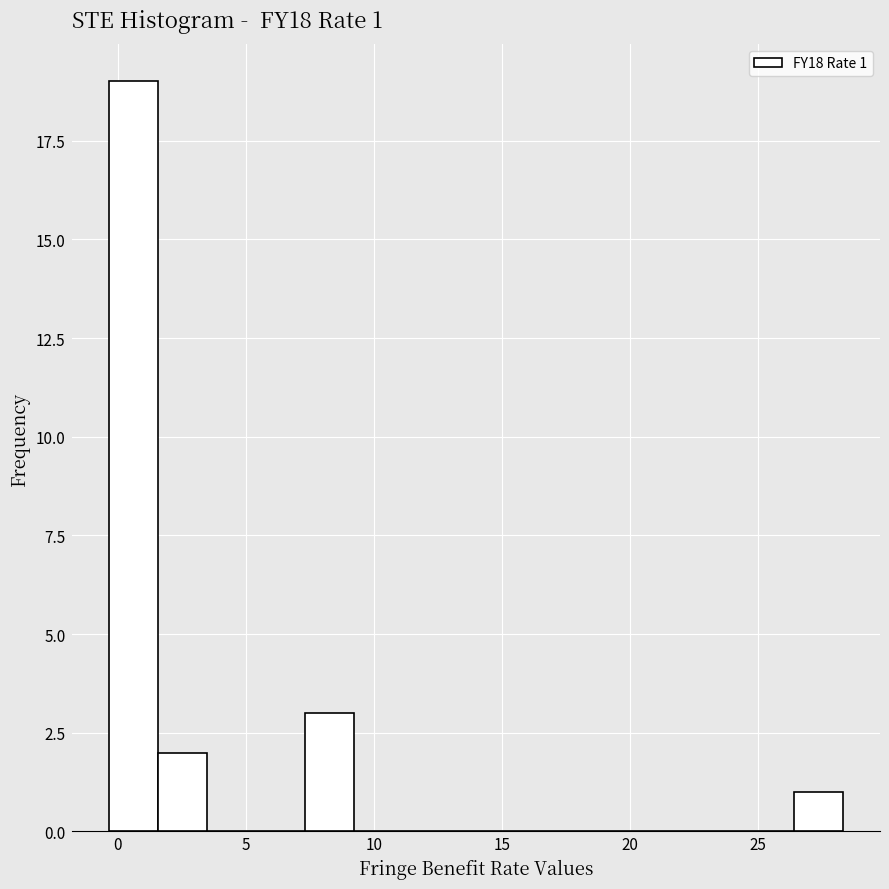

Around what value on the x-axis is the tallest bar? Give the approximate position of its centre, as read against the axis.

0.5